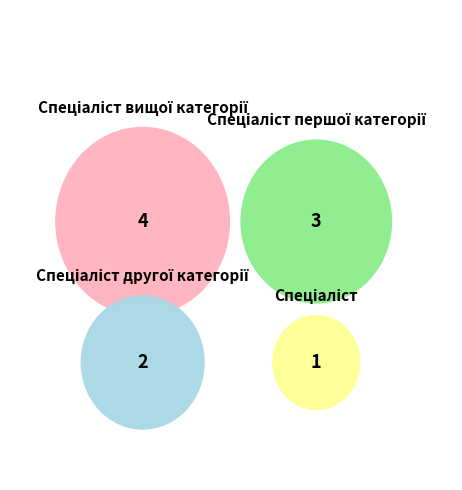

What is the smallest slice in the pie chart?

Спеціаліст